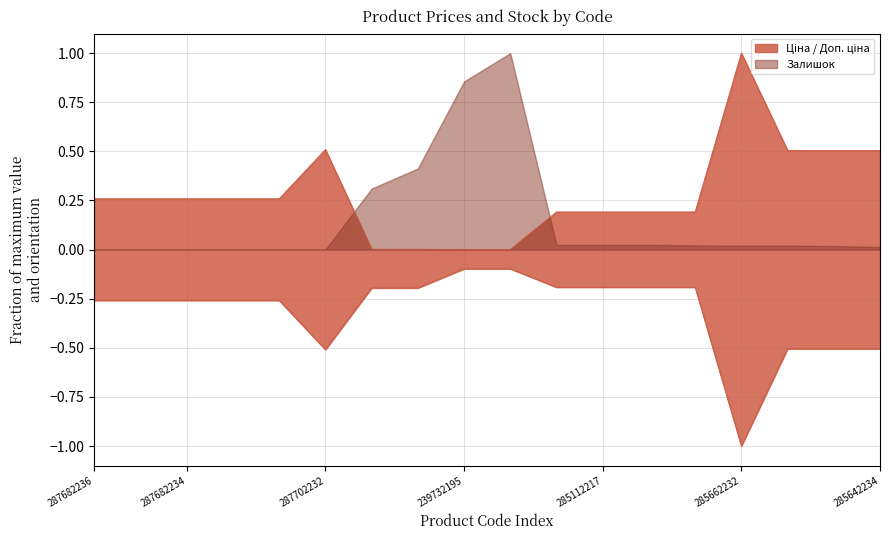

How many lines are shown in the chart?

2